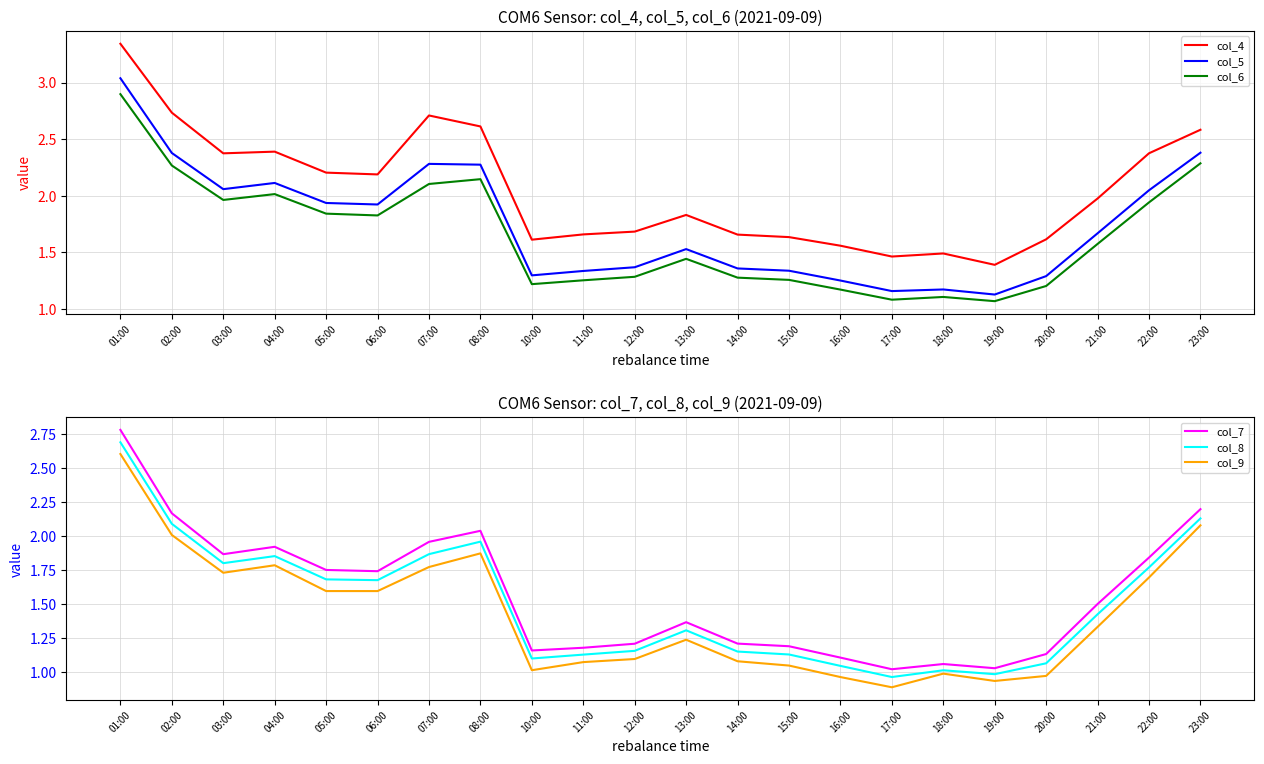

What is the approximate value of col_7 at 11:00?

1.2